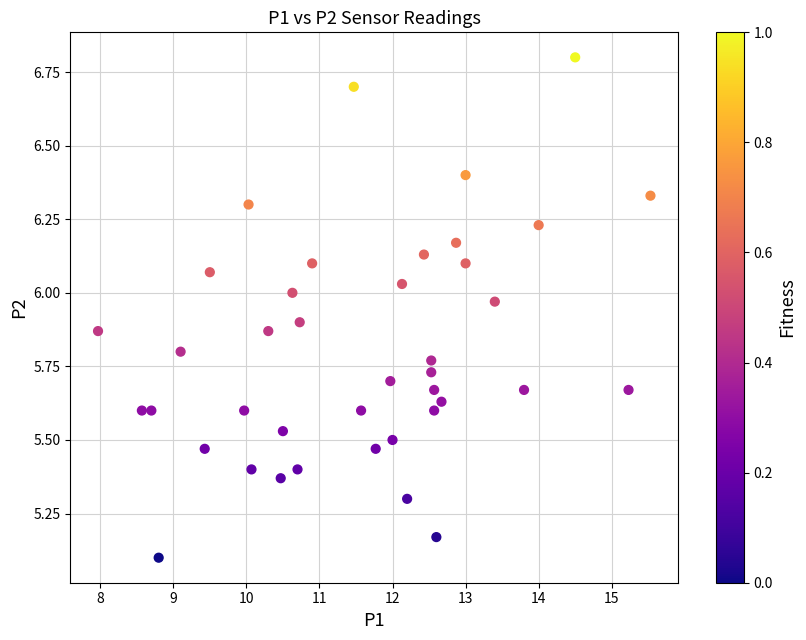

What Y value in the scatter plot is closest to 5?

5.1